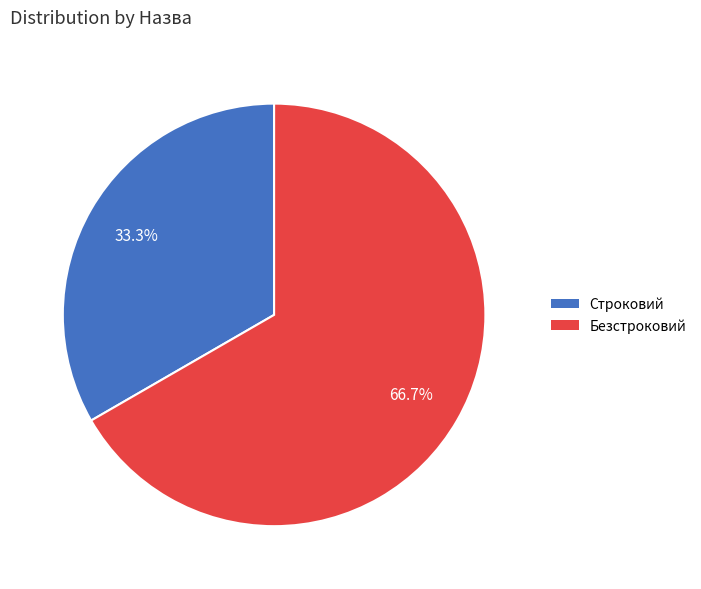

Combined, do Строковий and Безстроковий account for over 50%?

Yes